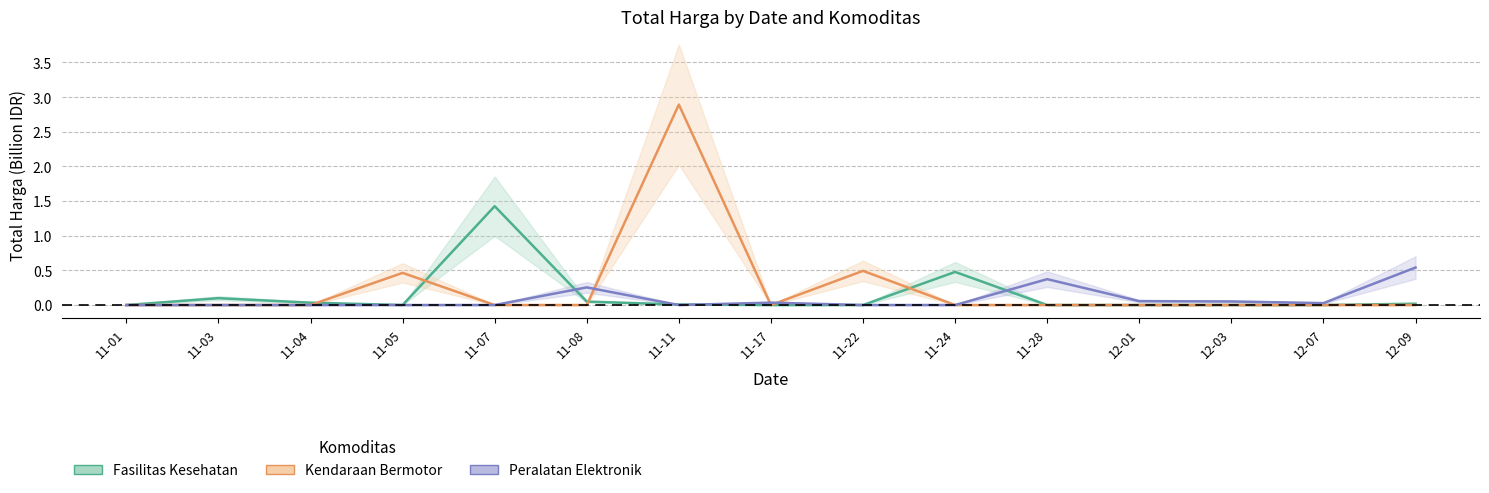

The Fasilitas Kesehatan series shows 0.0 at 11-11. True or false?

True